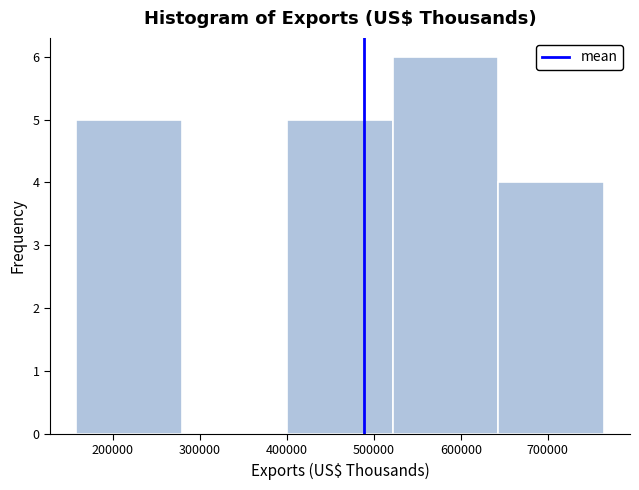

Reading left to right, transcribe this chart: for each bar, give the range it covers on the x-axis and its height. Neither the bar edges nor the heights are printed on the chart, so give them approximately, as read against the axes.

160000 to 280000: 5
280000 to 400000: 0
400000 to 520000: 5
520000 to 640000: 6
640000 to 760000: 4